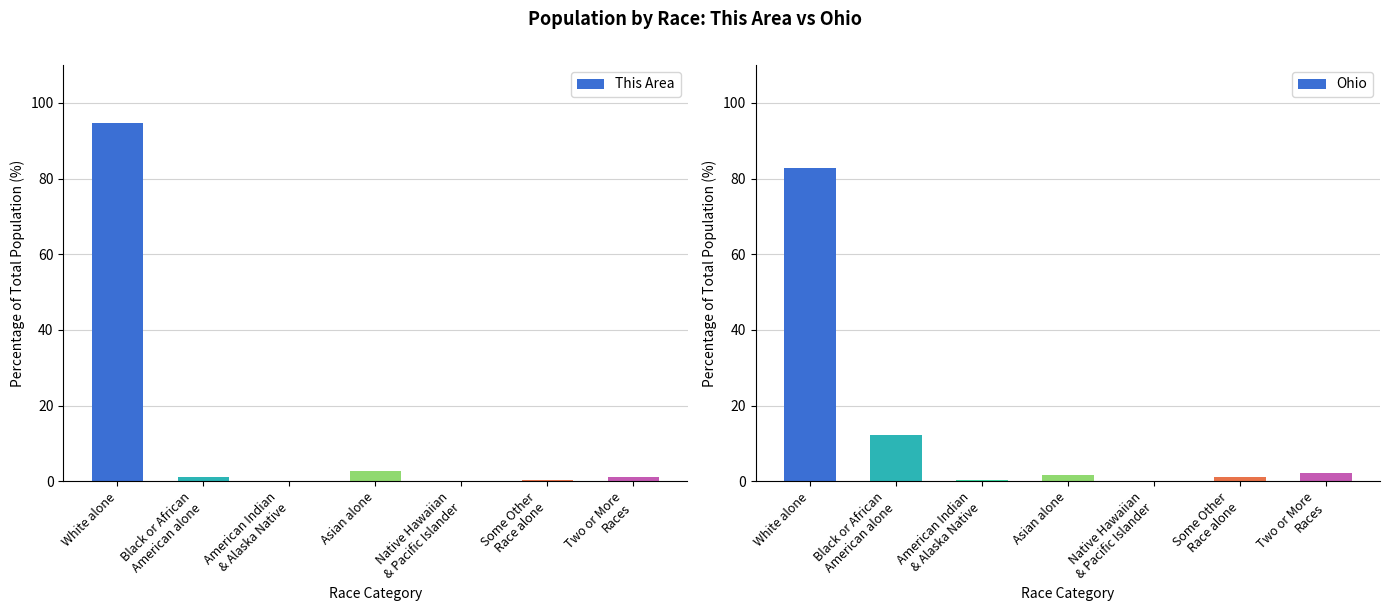

The value of Ohio at Some Other
Race alone is 1.5. True or false?

False